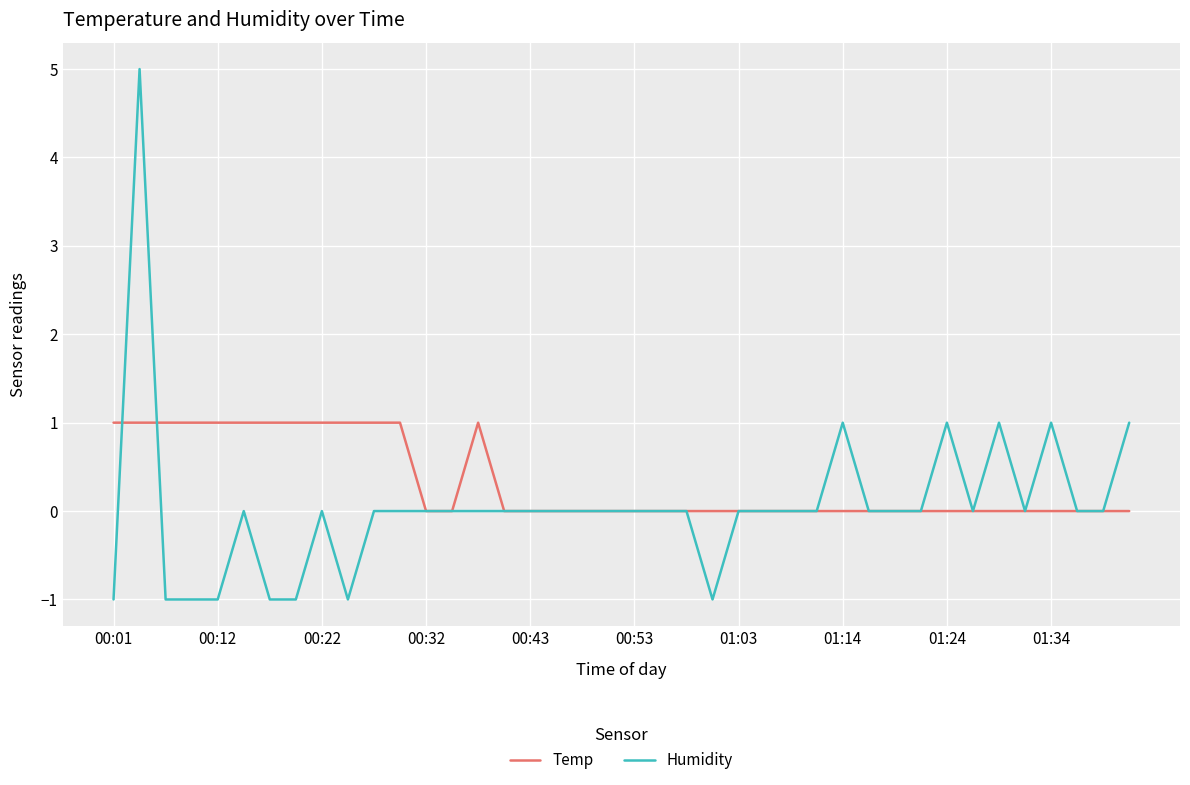

What is the highest value of the Humidity series?

5.0